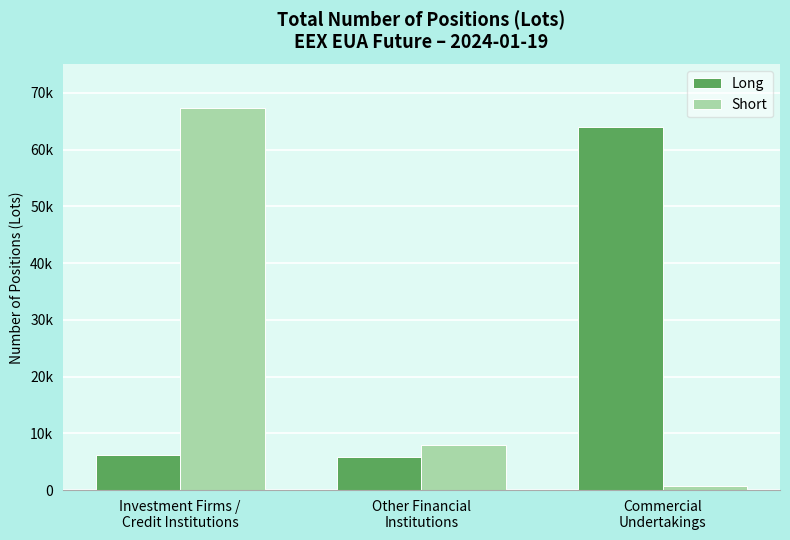

Are the bars grouped side by side (vs. stacked)?

Yes